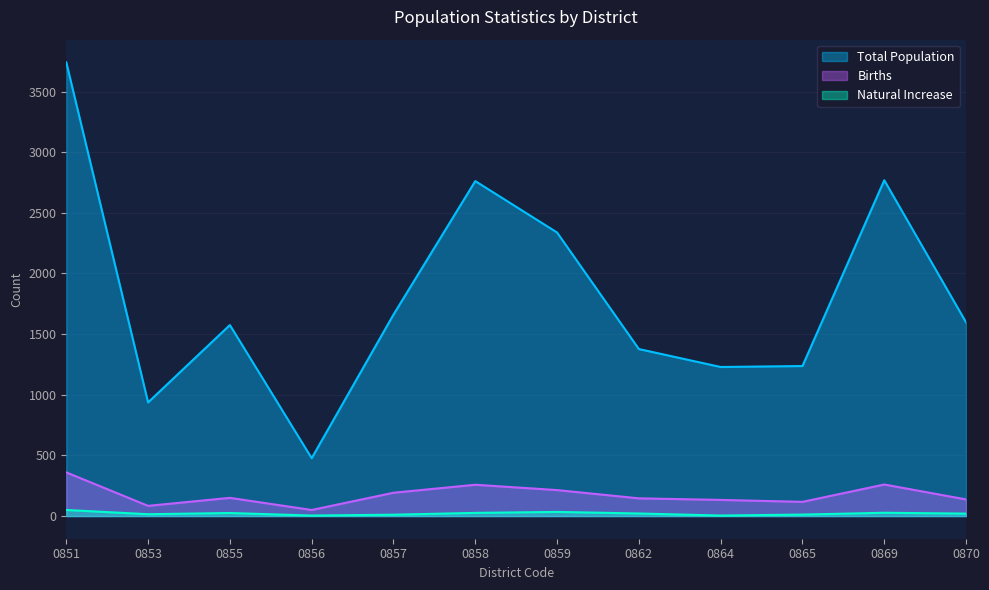

Reading right to left, transcribe all the data shown in this chart.

Total Population: 1597	2769	1237	1229	1377	2338	2762	1661	477	1575	937	3741
Births: 137	260	117	133	146	214	258	192	50	150	84	360
Natural Increase: 20	27	12	4	21	34	26	11	4	25	15	50